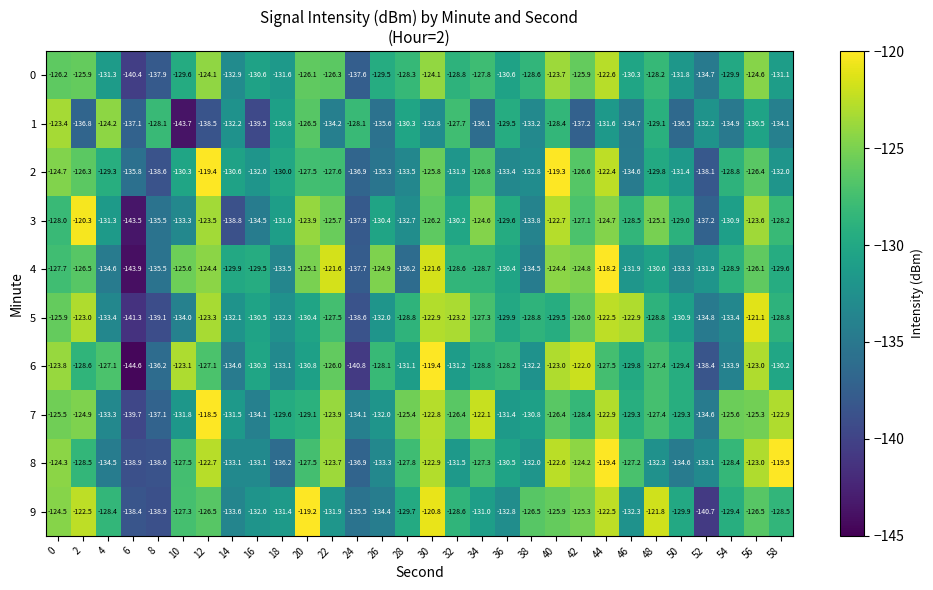

What is the spread (max minus min) of values at 30?

13.4